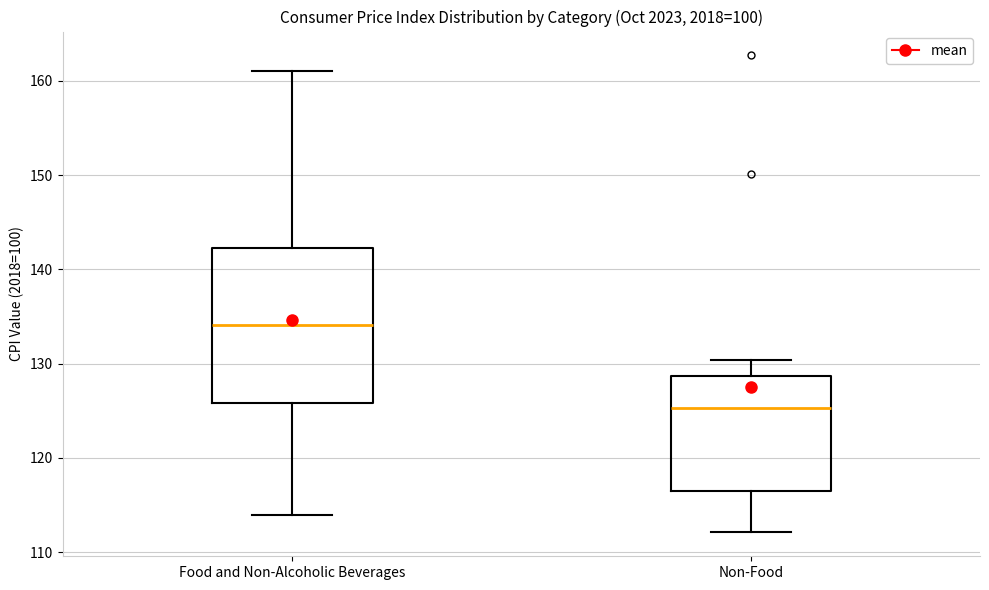

Which box is the tallest, from its lower edge to its upper edge?

Food and Non-Alcoholic Beverages